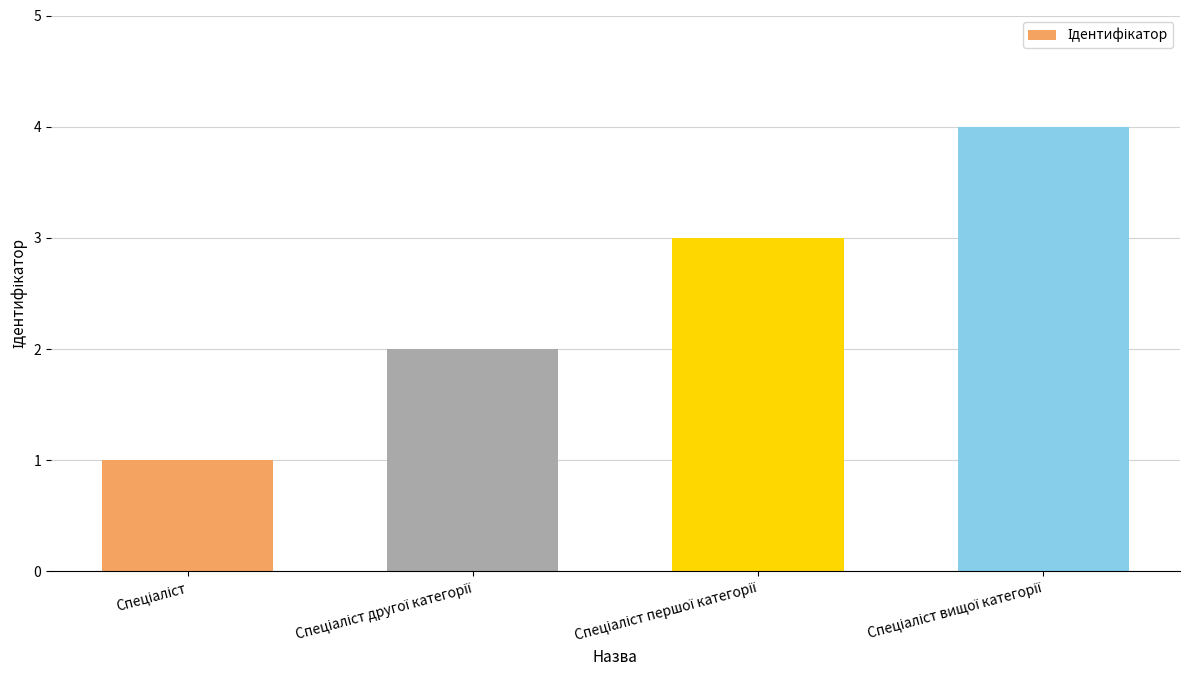

What is the sum of all values?

10